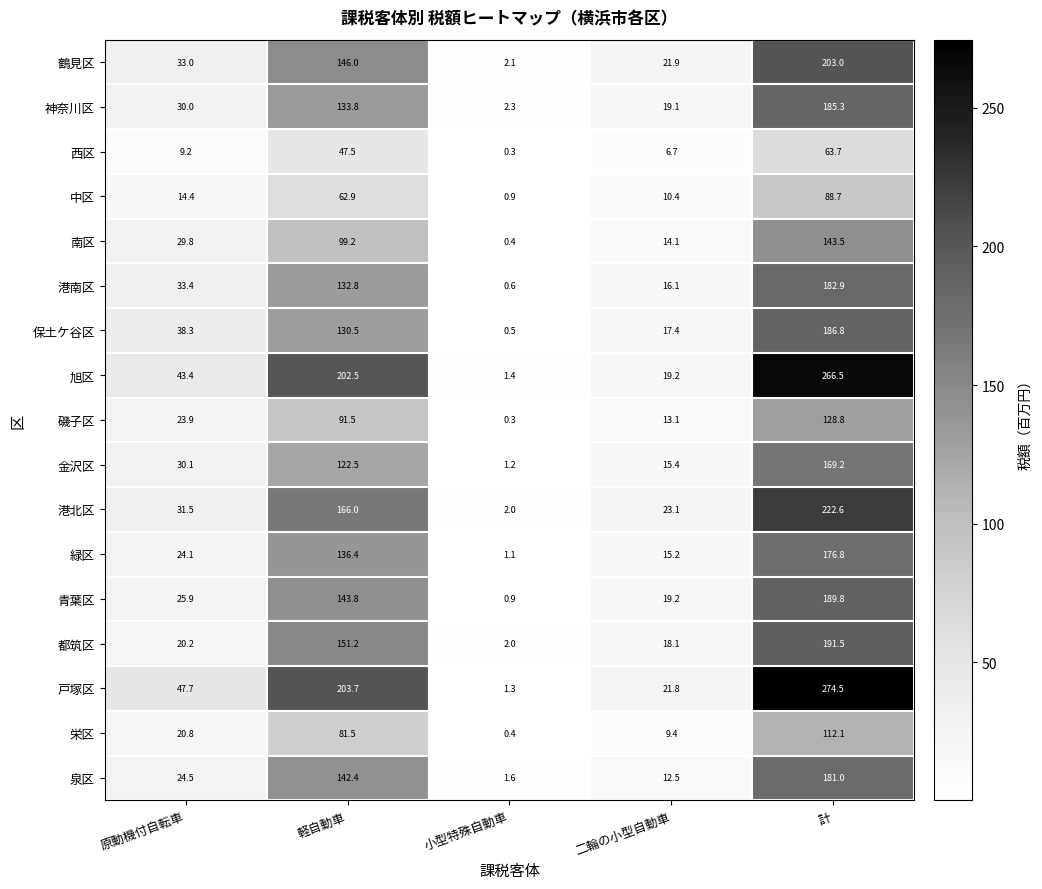

At which label is 緑区 closest to 88?

軽自動車